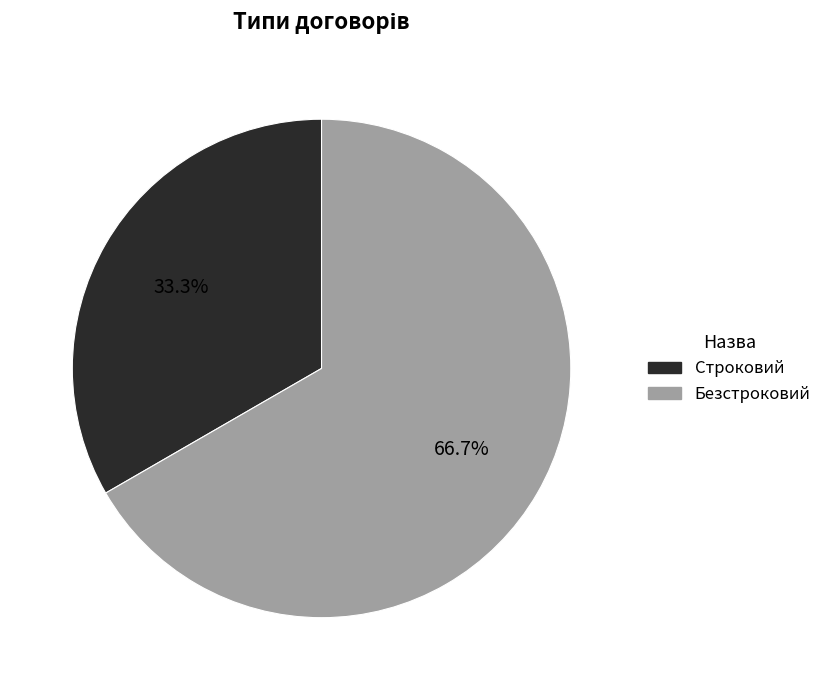

What portion of the pie excludes Безстроковий?

33.3%